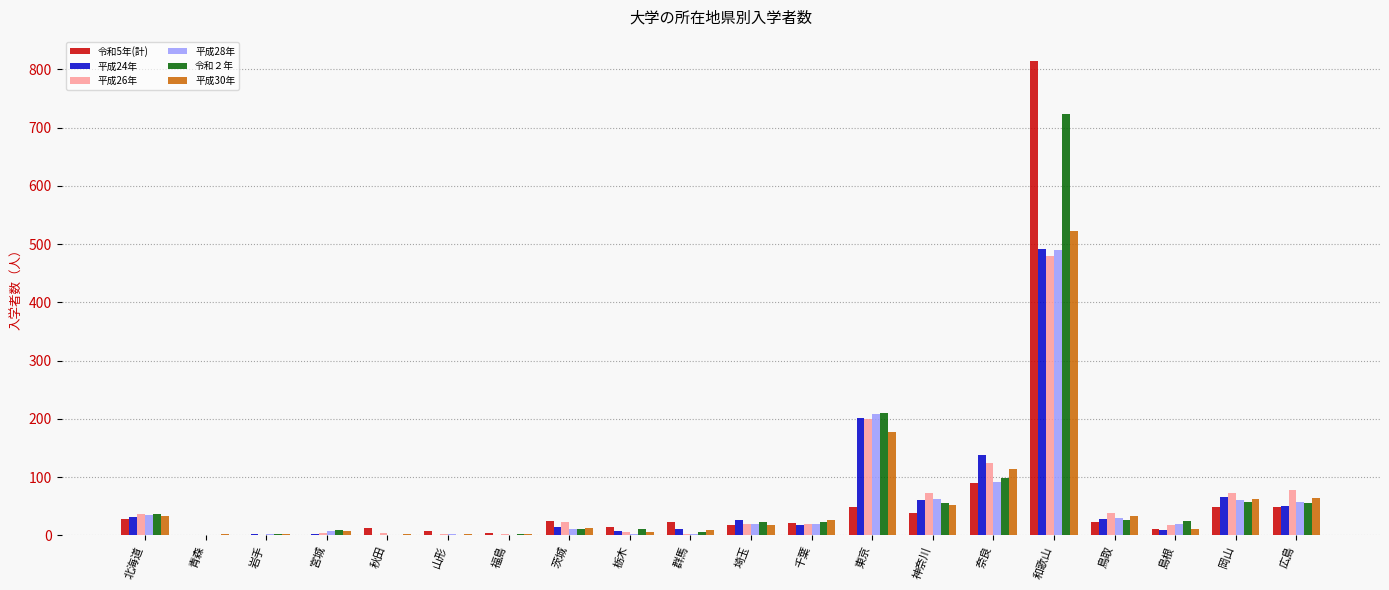

The 平成24年 series shows 51 at 広島. True or false?

True